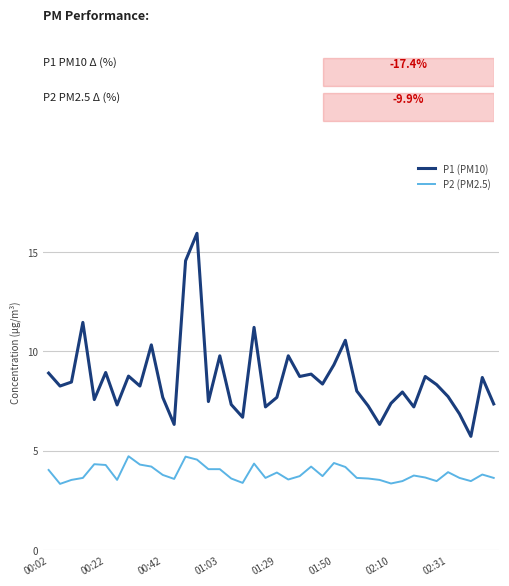

What is the difference between the maximum and minimum values in the P1 (PM10) series?

10.2